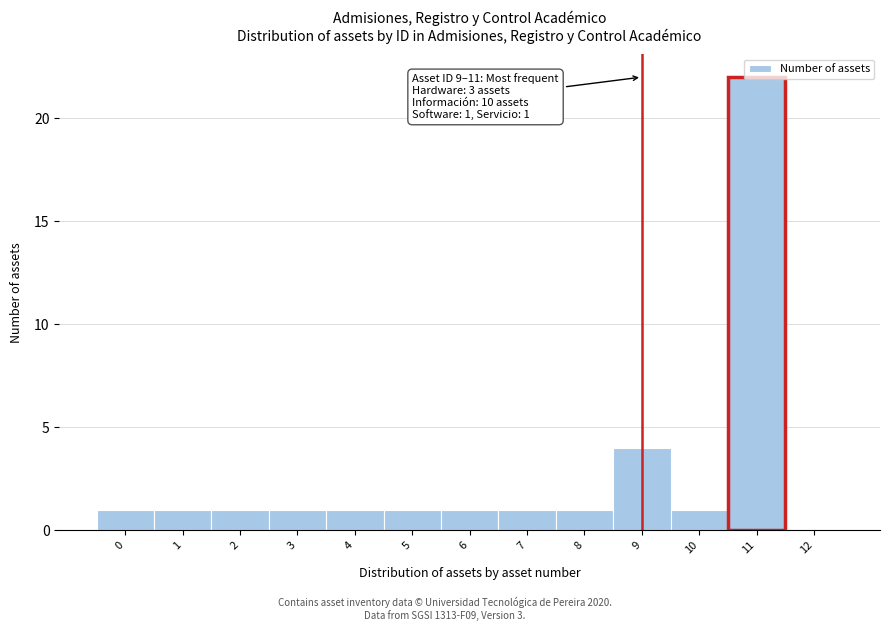

What is the maximum value shown in the chart?

22